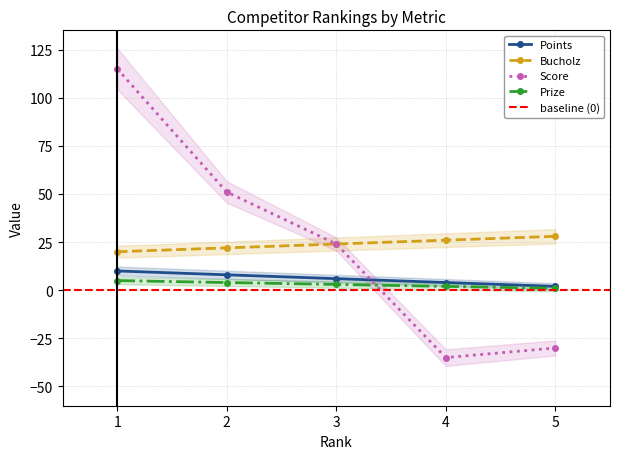

At which label is Bucholz closest to 24?

3